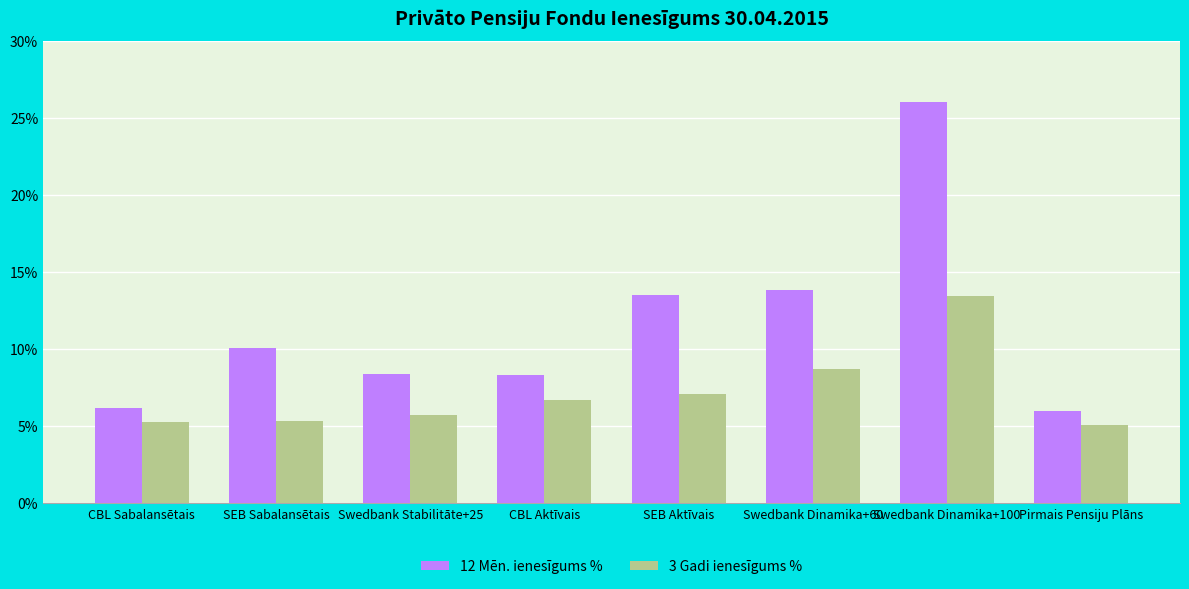

At which label does 12 Mēn. ienesīgums % reach its peak?

Swedbank Dinamika+100